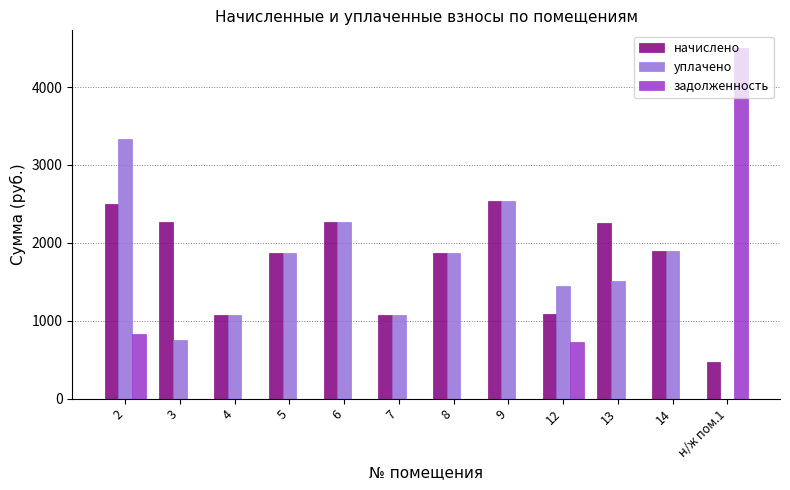

What is the greatest value displayed?

4504.5